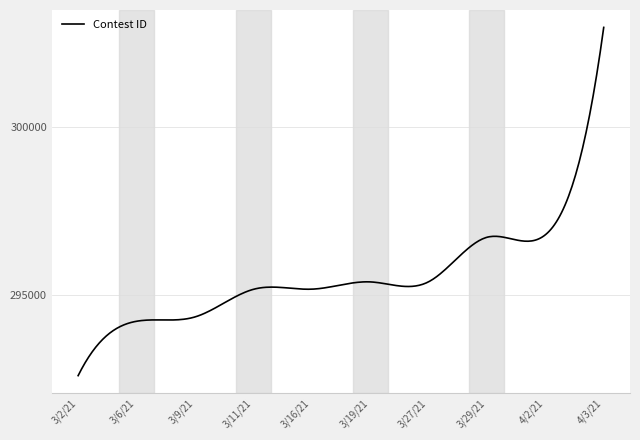

What is the maximum value shown in the chart?

302951.0